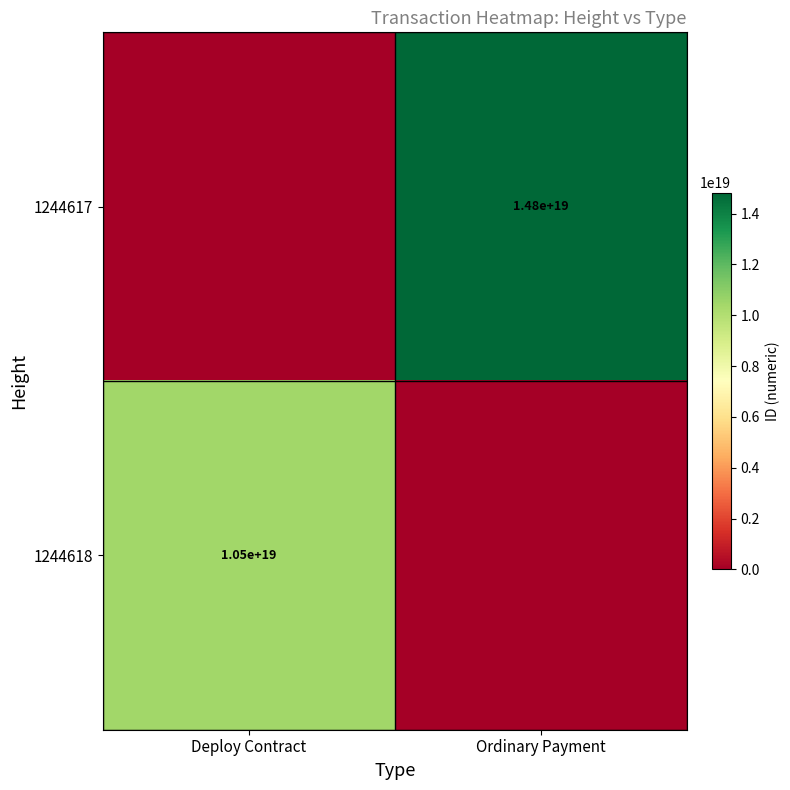

True or false: 1244617 has a value of 14800000000000000000 at Ordinary Payment.

True